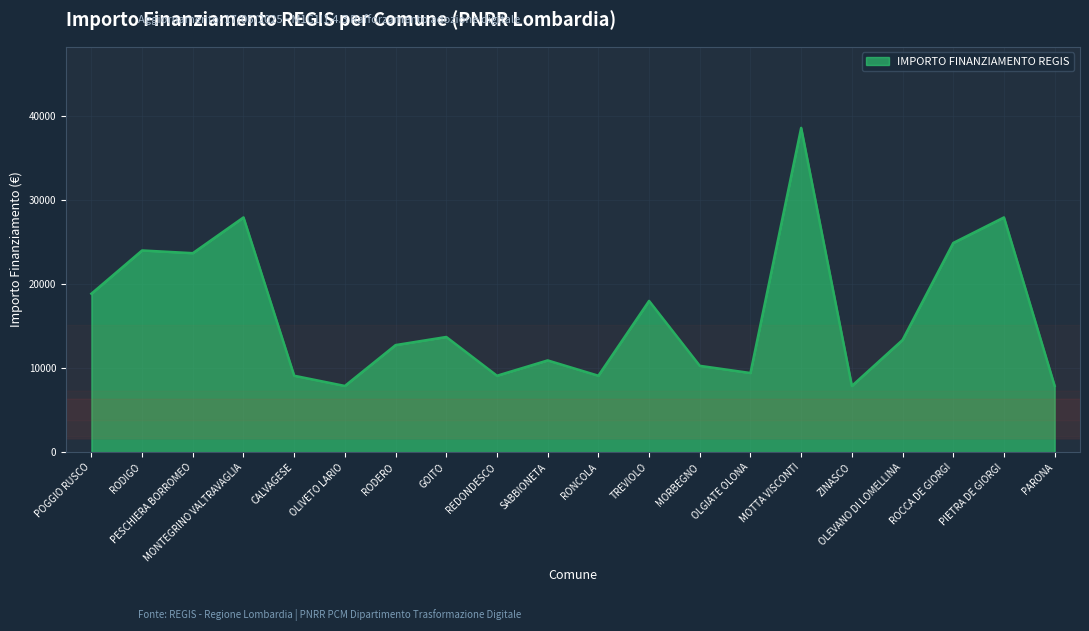

What is the average value?

16263